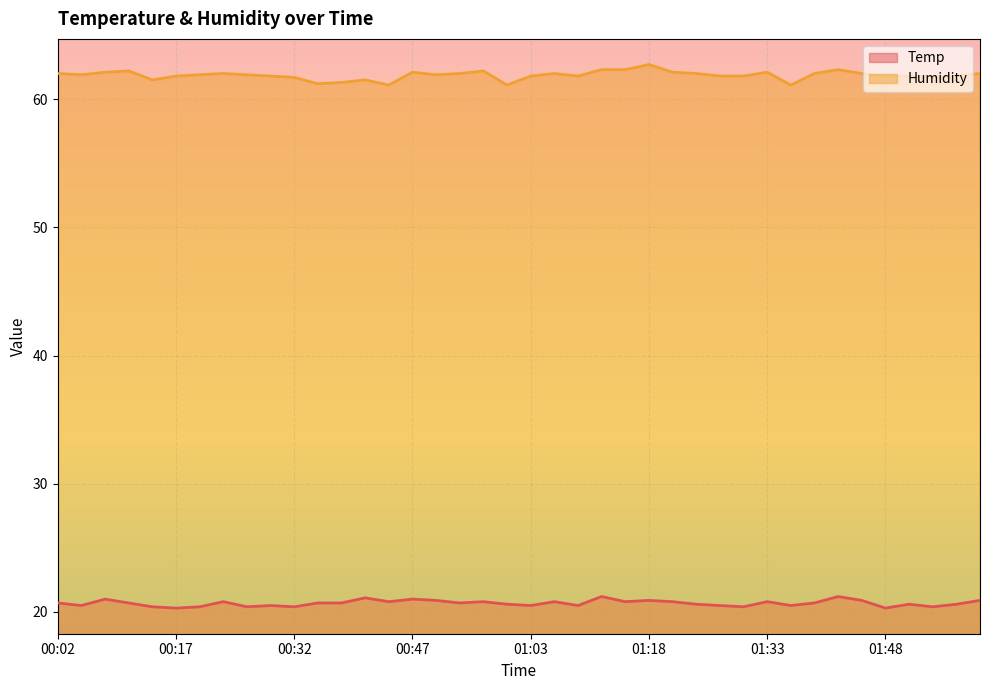

True or false: Temp has more than 2 interior local peaks.

True